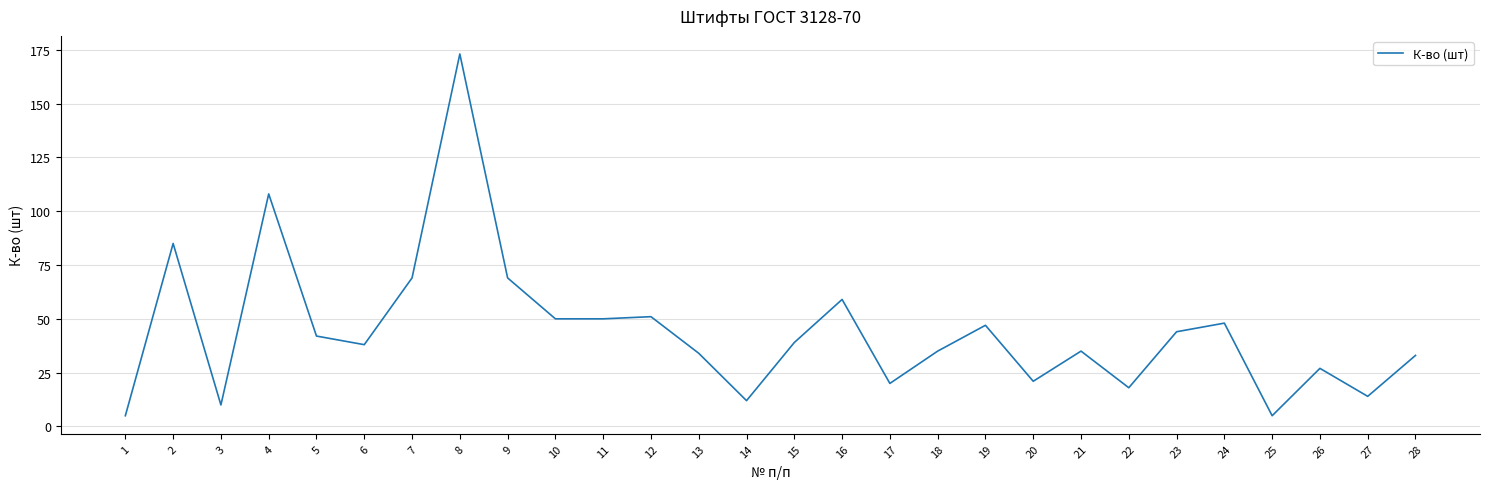

Is this an area chart (filled region under the line)?

No